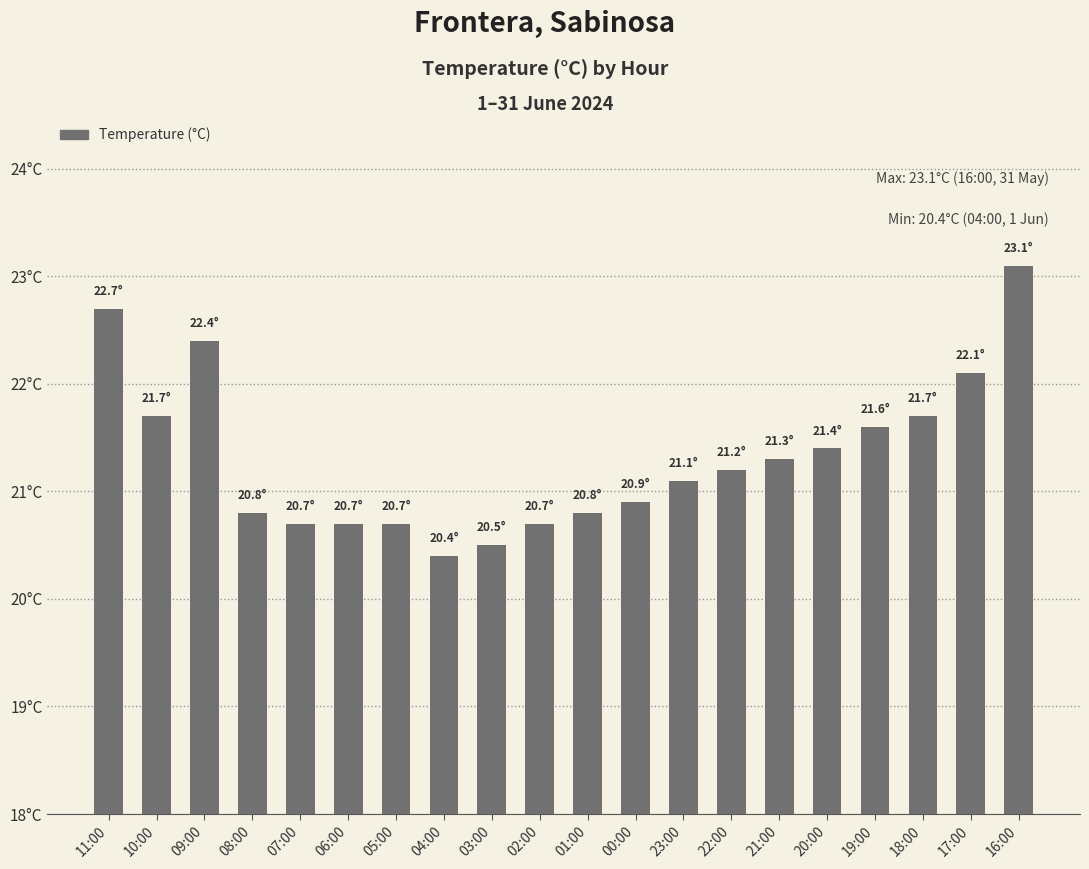

What is the sum of all values?

426.5